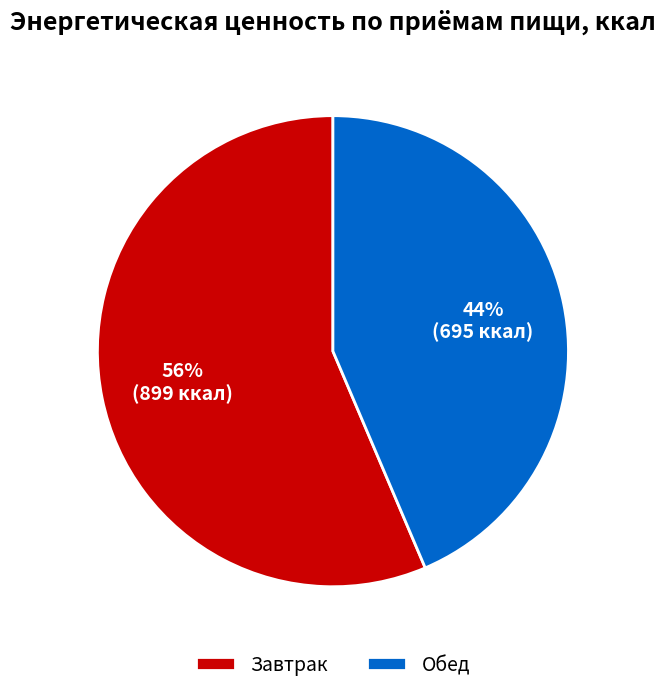

Which slice represents more than half of the pie?

Завтрак